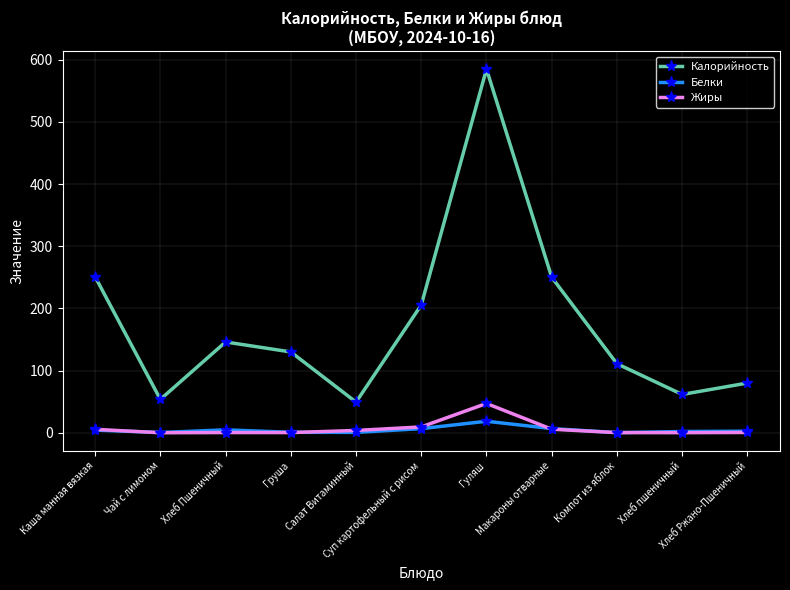

What is the label of the 3rd point from the left?

Хлеб Пшеничный